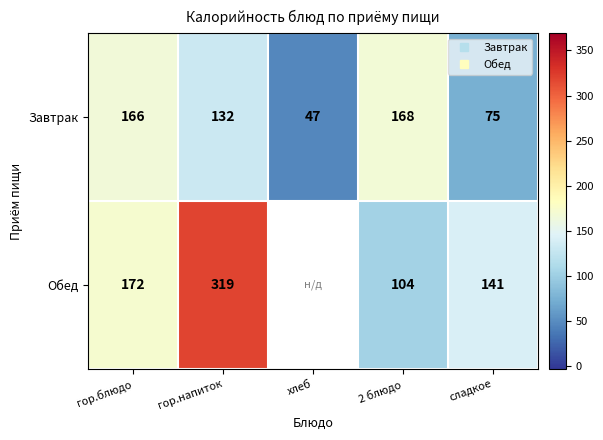

At which label does Завтрак reach its minimum?

хлеб